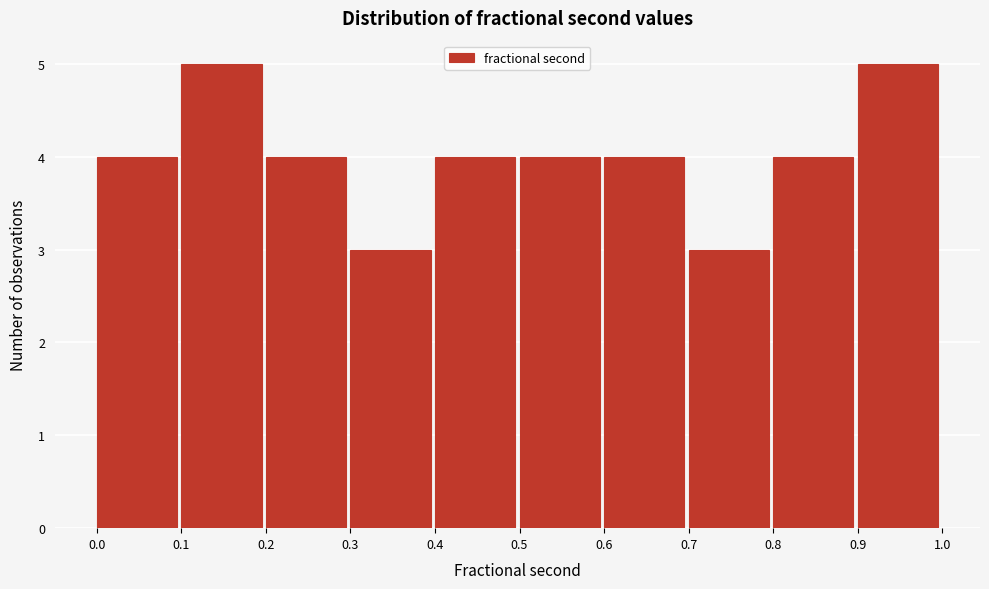

Reading left to right, what are all the values shown in this chart?

0.0=4	0.1=5	0.2=4	0.3=3	0.4=4	0.5=4	0.6=4	0.7=3	0.8=4	0.9=5